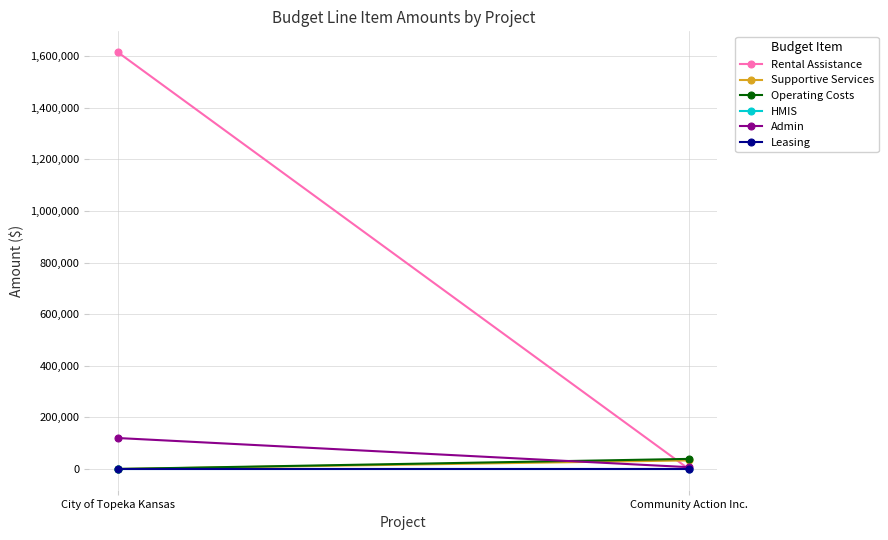

How many values in Operating Costs are above zero?

1